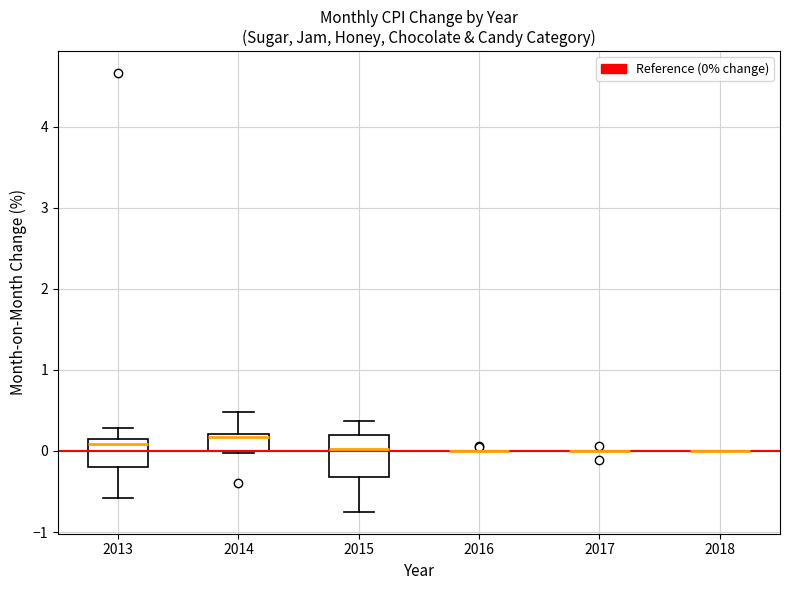

Reading left to right, read every box against the y-axis: the position of its median line, the range the box covers, and the ends of its whiskers. The values are not printed on the chart, so give them approximately, as read against the axis.

2013: median 0.1, box -0.2 to 0.2, whiskers -0.6 to 0.3
2014: median 0.2 (just below the box's upper edge), box 0.0 to 0.2, whiskers 0.0 to 0.5
2015: median 0.0, box -0.3 to 0.2, whiskers -0.7 to 0.4
2016: box collapsed to a line at 0.0, whiskers 0.0 to 0.0
2017: box collapsed to a line at 0.0, whiskers 0.0 to 0.0
2018: box collapsed to a line at 0.0, whiskers 0.0 to 0.0